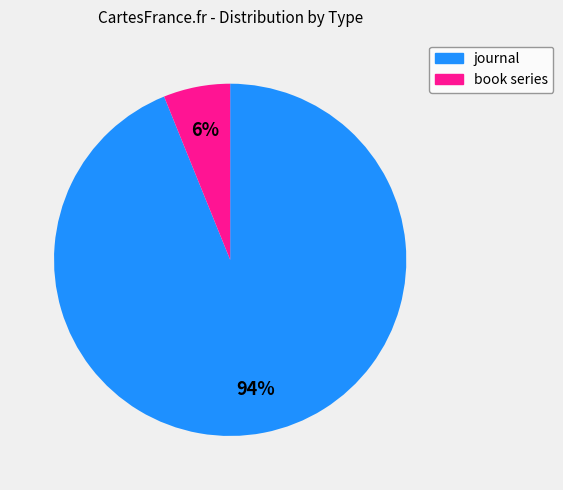

Which slice is the largest?

journal